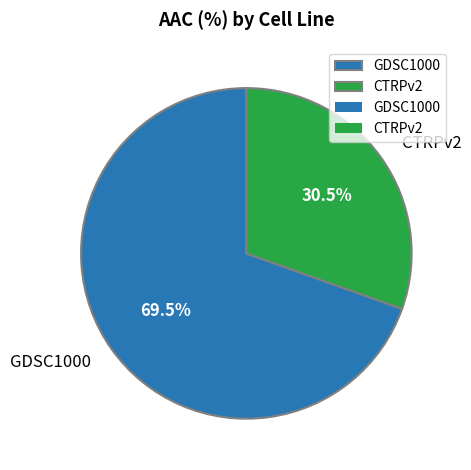

Between CTRPv2 and GDSC1000, which is larger?

GDSC1000